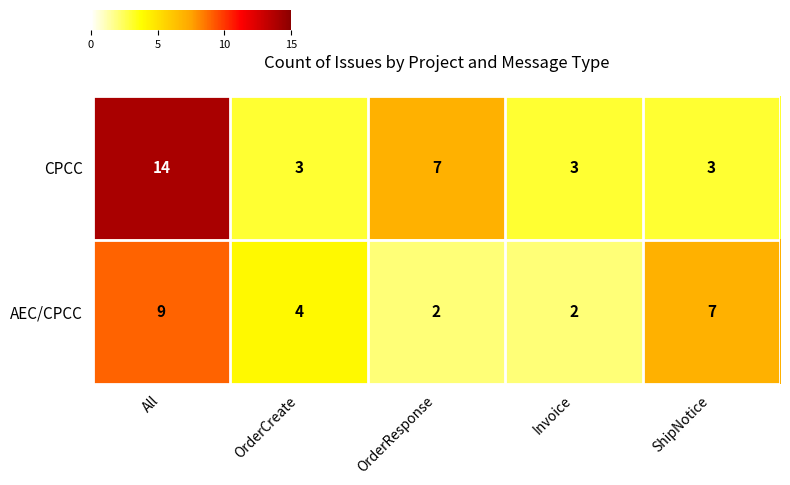

List the series in order of their overall mean, highest first.

CPCC, AEC/CPCC